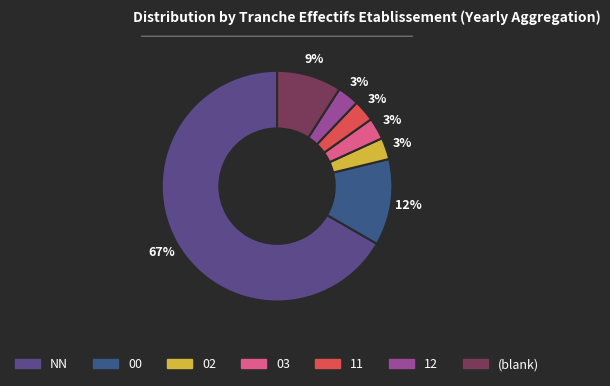

To the nearest percent, what is the average slice percentage?

14%